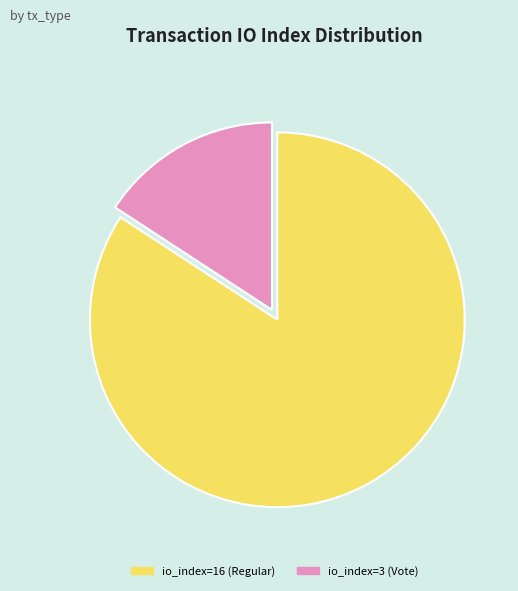

Approximately how many times larger is the value at io_index=3 (Vote) compared to io_index=16 (Regular)?

0.2